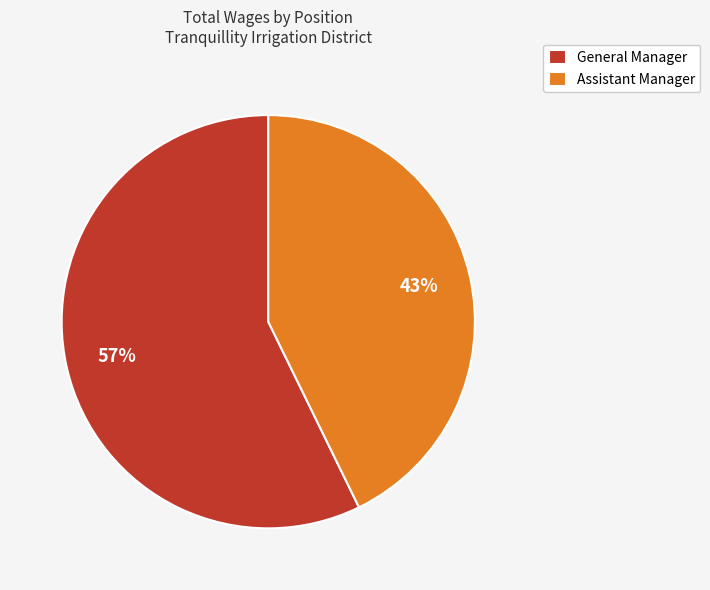

The Assistant Manager slice represents 43% of the pie. True or false?

True